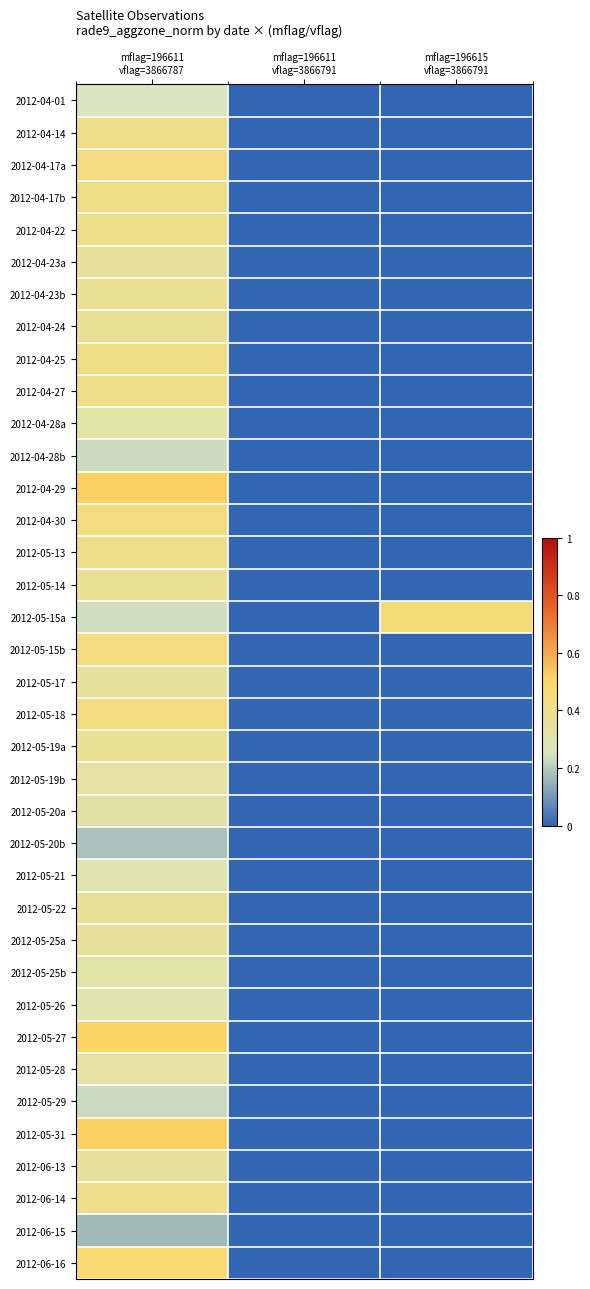

Reading right to left, extract all data points from this chart.

2012-04-01: mflag=196615
vflag=3866791=0.0	mflag=196611
vflag=3866791=0.0	mflag=196611
vflag=3866787=0.3
2012-04-14: mflag=196615
vflag=3866791=0.0	mflag=196611
vflag=3866791=0.0	mflag=196611
vflag=3866787=0.4
2012-04-17a: mflag=196615
vflag=3866791=0.0	mflag=196611
vflag=3866791=0.0	mflag=196611
vflag=3866787=0.4
2012-04-17b: mflag=196615
vflag=3866791=0.0	mflag=196611
vflag=3866791=0.0	mflag=196611
vflag=3866787=0.4
2012-04-22: mflag=196615
vflag=3866791=0.0	mflag=196611
vflag=3866791=0.0	mflag=196611
vflag=3866787=0.4
2012-04-23a: mflag=196615
vflag=3866791=0.0	mflag=196611
vflag=3866791=0.0	mflag=196611
vflag=3866787=0.4
2012-04-23b: mflag=196615
vflag=3866791=0.0	mflag=196611
vflag=3866791=0.0	mflag=196611
vflag=3866787=0.4
2012-04-24: mflag=196615
vflag=3866791=0.0	mflag=196611
vflag=3866791=0.0	mflag=196611
vflag=3866787=0.4
2012-04-25: mflag=196615
vflag=3866791=0.0	mflag=196611
vflag=3866791=0.0	mflag=196611
vflag=3866787=0.4
2012-04-27: mflag=196615
vflag=3866791=0.0	mflag=196611
vflag=3866791=0.0	mflag=196611
vflag=3866787=0.4
2012-04-28a: mflag=196615
vflag=3866791=0.0	mflag=196611
vflag=3866791=0.0	mflag=196611
vflag=3866787=0.3
2012-04-28b: mflag=196615
vflag=3866791=0.0	mflag=196611
vflag=3866791=0.0	mflag=196611
vflag=3866787=0.2
2012-04-29: mflag=196615
vflag=3866791=0.0	mflag=196611
vflag=3866791=0.0	mflag=196611
vflag=3866787=0.5
2012-04-30: mflag=196615
vflag=3866791=0.0	mflag=196611
vflag=3866791=0.0	mflag=196611
vflag=3866787=0.4
2012-05-13: mflag=196615
vflag=3866791=0.0	mflag=196611
vflag=3866791=0.0	mflag=196611
vflag=3866787=0.4
2012-05-14: mflag=196615
vflag=3866791=0.0	mflag=196611
vflag=3866791=0.0	mflag=196611
vflag=3866787=0.4
2012-05-15a: mflag=196615
vflag=3866791=0.5	mflag=196611
vflag=3866791=0.0	mflag=196611
vflag=3866787=0.2
2012-05-15b: mflag=196615
vflag=3866791=0.0	mflag=196611
vflag=3866791=0.0	mflag=196611
vflag=3866787=0.4
2012-05-17: mflag=196615
vflag=3866791=0.0	mflag=196611
vflag=3866791=0.0	mflag=196611
vflag=3866787=0.3
2012-05-18: mflag=196615
vflag=3866791=0.0	mflag=196611
vflag=3866791=0.0	mflag=196611
vflag=3866787=0.4
2012-05-19a: mflag=196615
vflag=3866791=0.0	mflag=196611
vflag=3866791=0.0	mflag=196611
vflag=3866787=0.4
2012-05-19b: mflag=196615
vflag=3866791=0.0	mflag=196611
vflag=3866791=0.0	mflag=196611
vflag=3866787=0.3
2012-05-20a: mflag=196615
vflag=3866791=0.0	mflag=196611
vflag=3866791=0.0	mflag=196611
vflag=3866787=0.3
2012-05-20b: mflag=196615
vflag=3866791=0.0	mflag=196611
vflag=3866791=0.0	mflag=196611
vflag=3866787=0.2
2012-05-21: mflag=196615
vflag=3866791=0.0	mflag=196611
vflag=3866791=0.0	mflag=196611
vflag=3866787=0.3
2012-05-22: mflag=196615
vflag=3866791=0.0	mflag=196611
vflag=3866791=0.0	mflag=196611
vflag=3866787=0.4
2012-05-25a: mflag=196615
vflag=3866791=0.0	mflag=196611
vflag=3866791=0.0	mflag=196611
vflag=3866787=0.4
2012-05-25b: mflag=196615
vflag=3866791=0.0	mflag=196611
vflag=3866791=0.0	mflag=196611
vflag=3866787=0.3
2012-05-26: mflag=196615
vflag=3866791=0.0	mflag=196611
vflag=3866791=0.0	mflag=196611
vflag=3866787=0.3
2012-05-27: mflag=196615
vflag=3866791=0.0	mflag=196611
vflag=3866791=0.0	mflag=196611
vflag=3866787=0.5
2012-05-28: mflag=196615
vflag=3866791=0.0	mflag=196611
vflag=3866791=0.0	mflag=196611
vflag=3866787=0.3
2012-05-29: mflag=196615
vflag=3866791=0.0	mflag=196611
vflag=3866791=0.0	mflag=196611
vflag=3866787=0.2
2012-05-31: mflag=196615
vflag=3866791=0.0	mflag=196611
vflag=3866791=0.0	mflag=196611
vflag=3866787=0.5
2012-06-13: mflag=196615
vflag=3866791=0.0	mflag=196611
vflag=3866791=0.0	mflag=196611
vflag=3866787=0.4
2012-06-14: mflag=196615
vflag=3866791=0.0	mflag=196611
vflag=3866791=0.0	mflag=196611
vflag=3866787=0.4
2012-06-15: mflag=196615
vflag=3866791=0.0	mflag=196611
vflag=3866791=0.0	mflag=196611
vflag=3866787=0.2
2012-06-16: mflag=196615
vflag=3866791=0.0	mflag=196611
vflag=3866791=0.0	mflag=196611
vflag=3866787=0.5